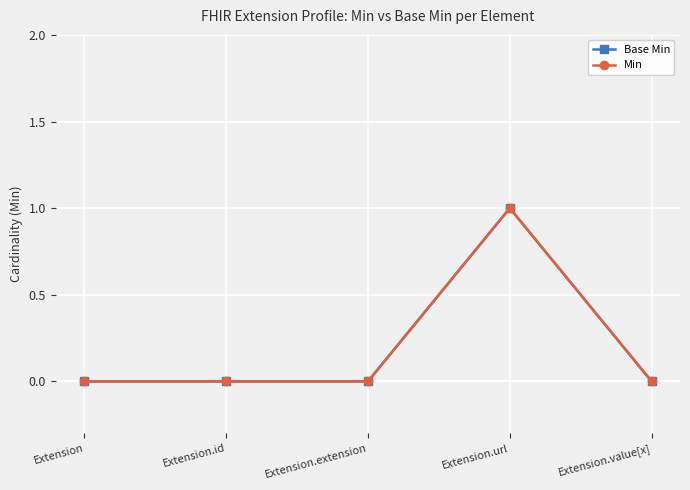

Does the chart have visible grid lines?

Yes